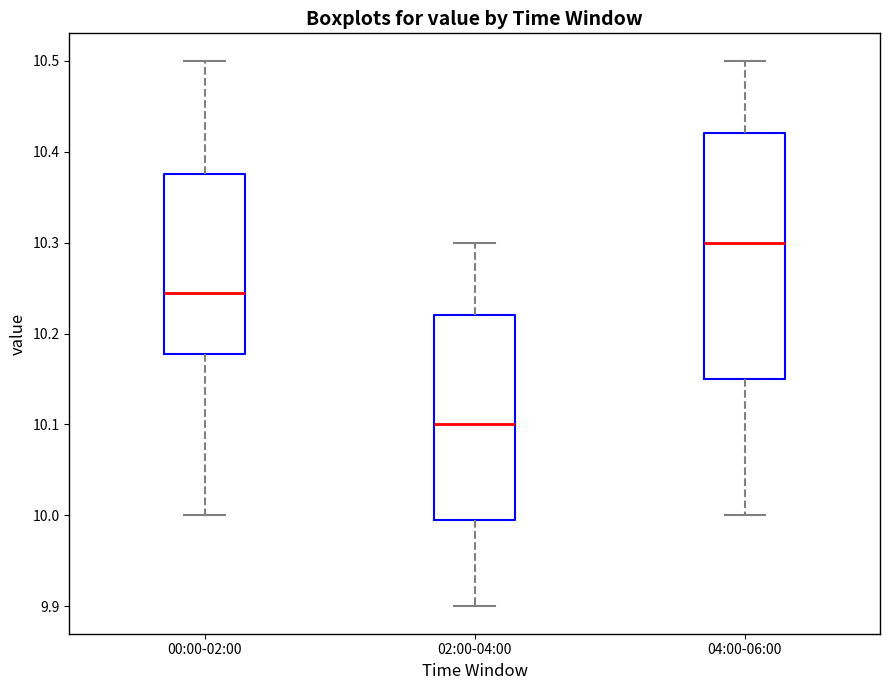

Which box has the highest median line?

04:00-06:00